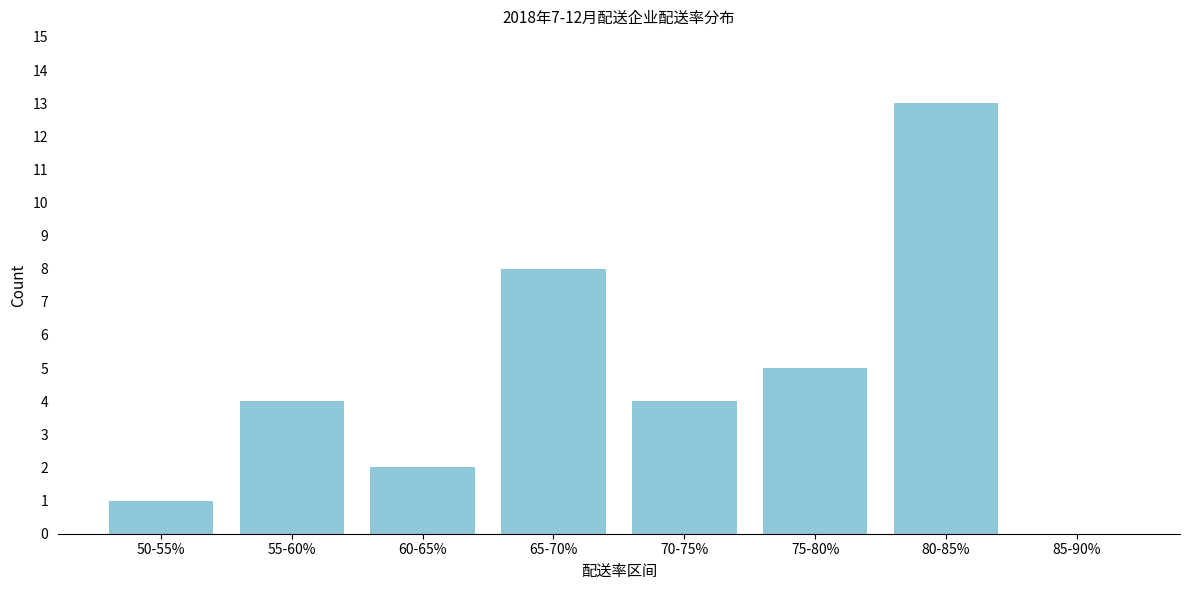

Reading right to left, what are all the values shown in this chart?

85-90%=0	80-85%=13	75-80%=5	70-75%=4	65-70%=8	60-65%=2	55-60%=4	50-55%=1